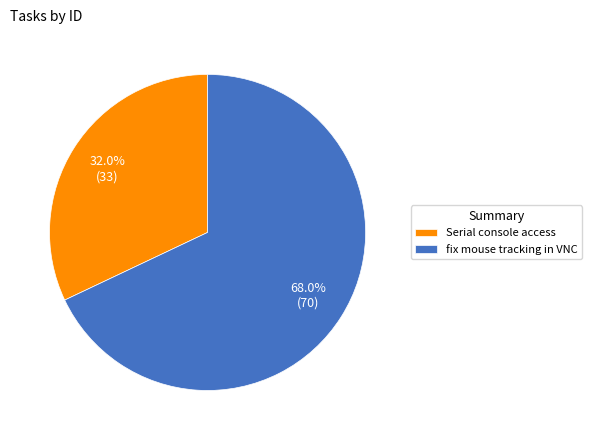

True or false: fix mouse tracking in VNC accounts for 68% of the total.

True